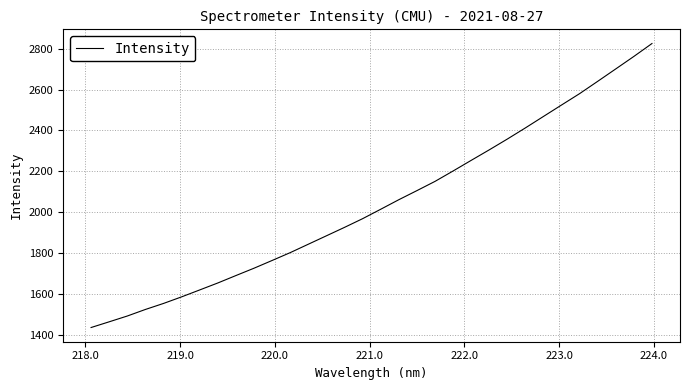

What is the maximum value shown in the chart?

2824.3